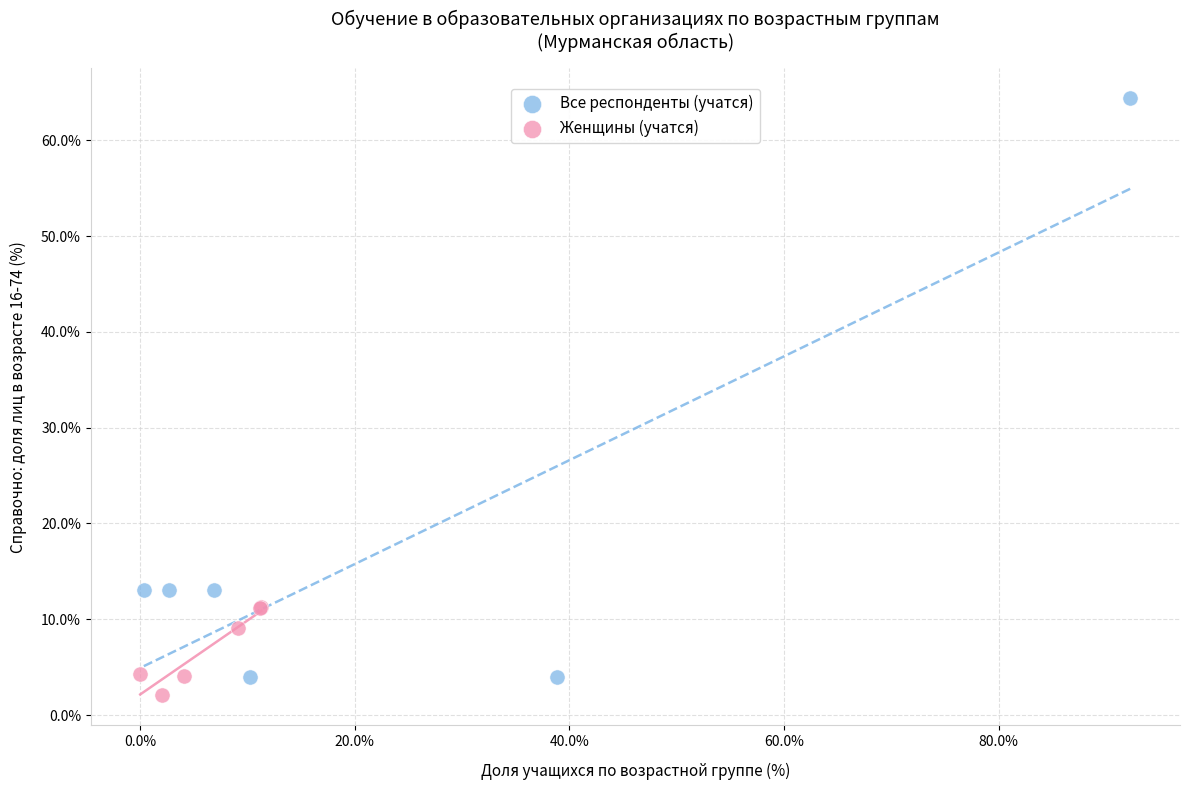

Which series contains the highest Y value?

Все респонденты (учатся)